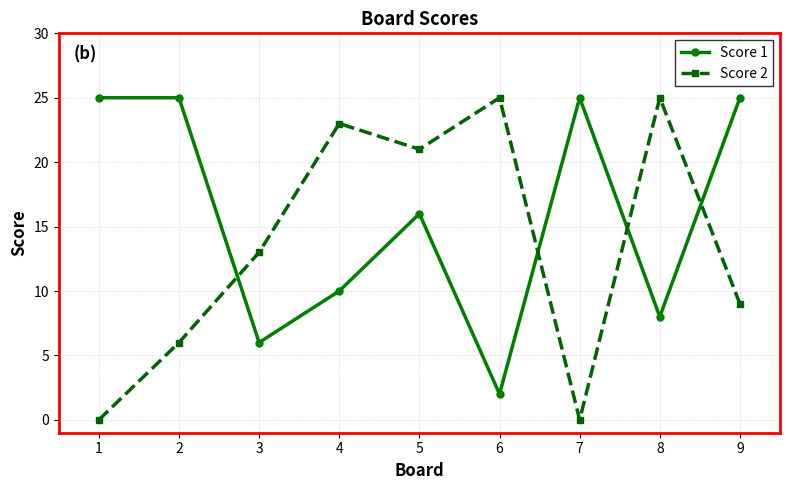

Which series changed the most between 4 and 7?

Score 2